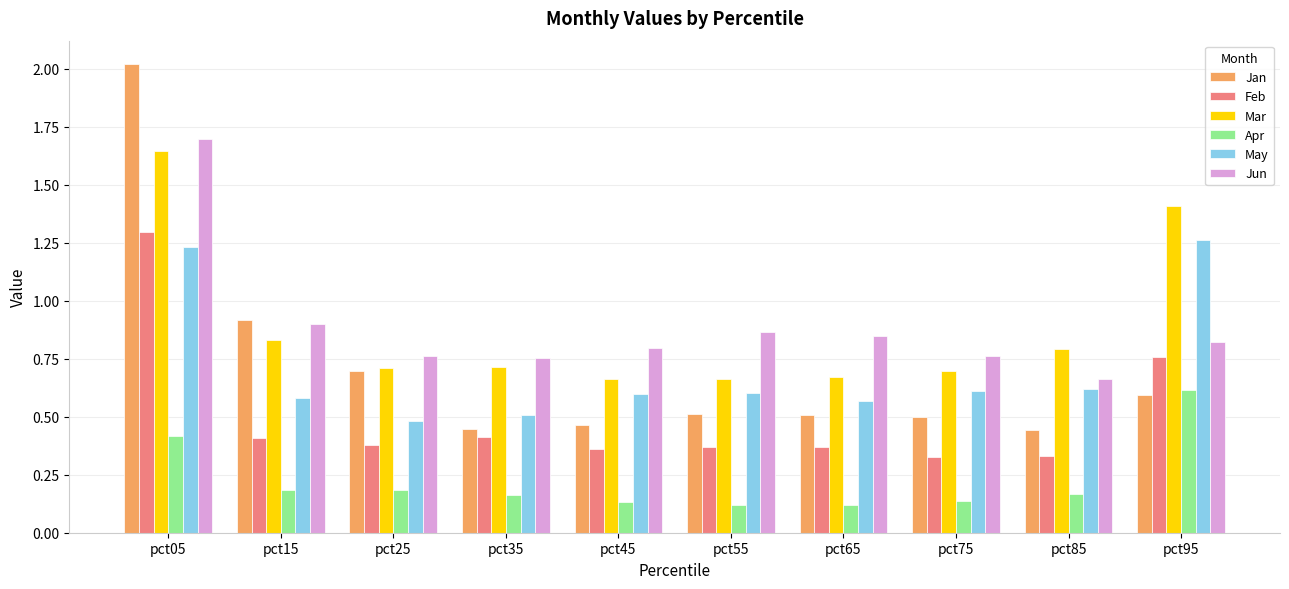

What is the maximum value shown in the chart?

2.0